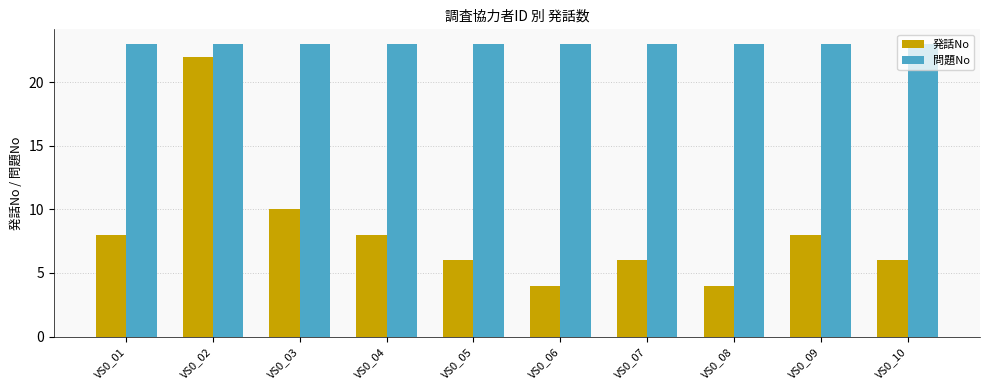

Reading left to right, list all the values displayed in this chart.

発話No: VS0_01=8	VS0_02=22	VS0_03=10	VS0_04=8	VS0_05=6	VS0_06=4	VS0_07=6	VS0_08=4	VS0_09=8	VS0_10=6
問題No: VS0_01=23	VS0_02=23	VS0_03=23	VS0_04=23	VS0_05=23	VS0_06=23	VS0_07=23	VS0_08=23	VS0_09=23	VS0_10=23